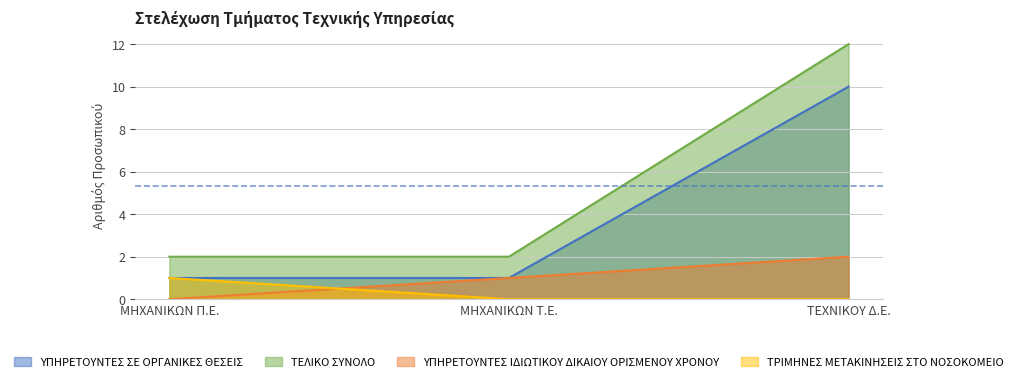

List the labels in order of ΥΠΗΡΕΤΟΥΝΤΕΣ ΙΔΙΩΤΙΚΟΥ ΔΙΚΑΙΟΥ ΟΡΙΣΜΕΝΟΥ ΧΡΟΝΟΥ value, largest first.

ΤΕΧΝΙΚΟΥ Δ.Ε., ΜΗΧΑΝΙΚΩΝ Τ.Ε., ΜΗΧΑΝΙΚΩΝ Π.Ε.